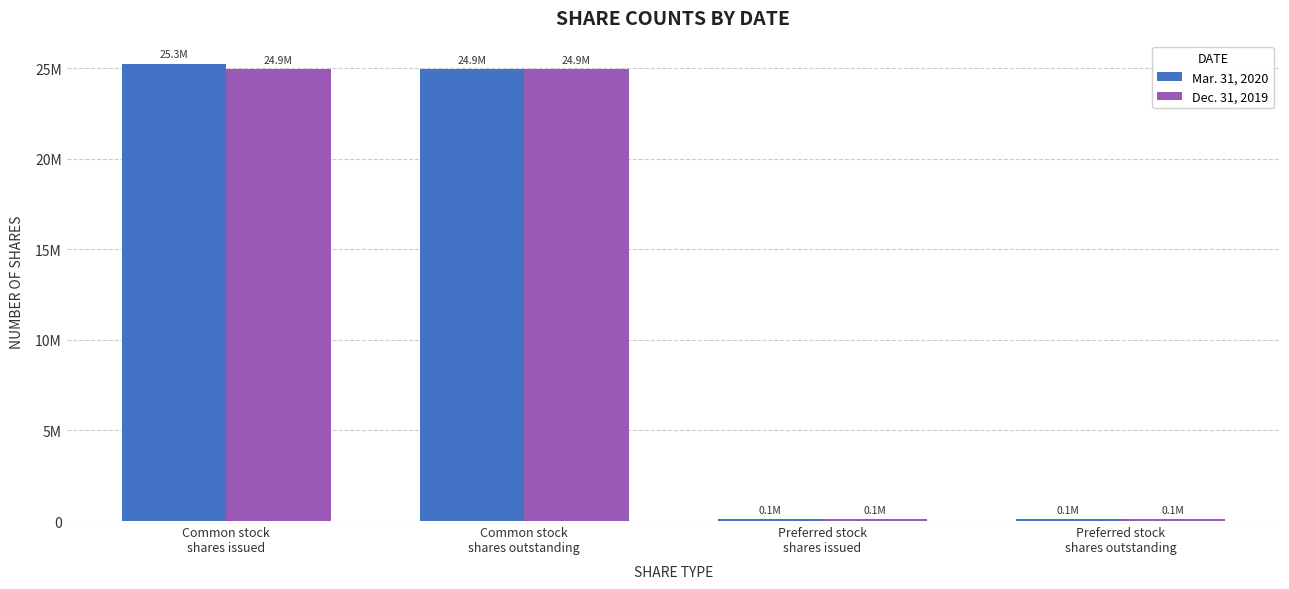

What is the average value of the Mar. 31, 2020 series?

12600634